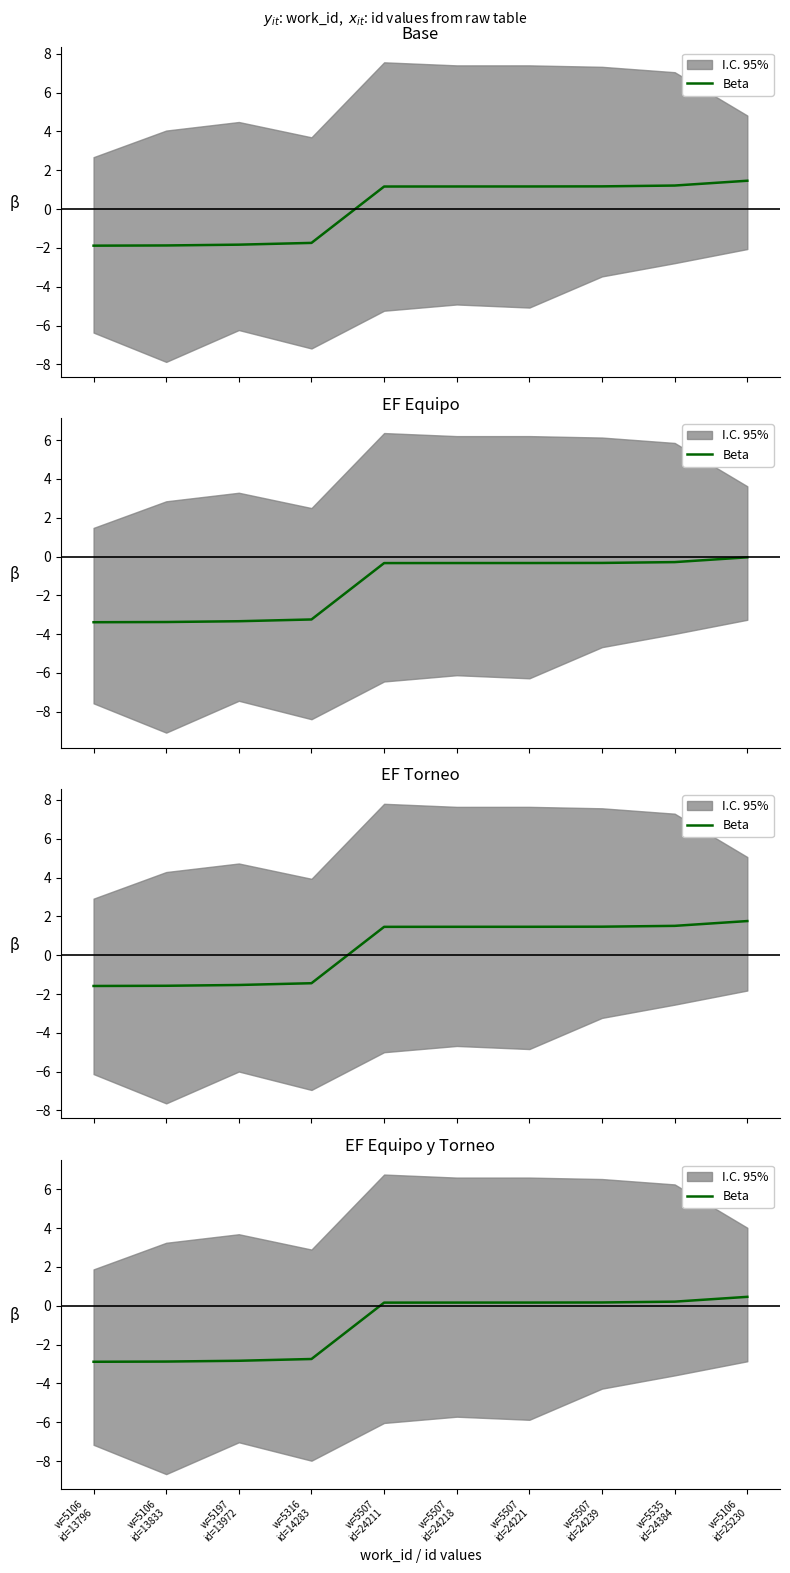

What is the sum of all values?

-10.0